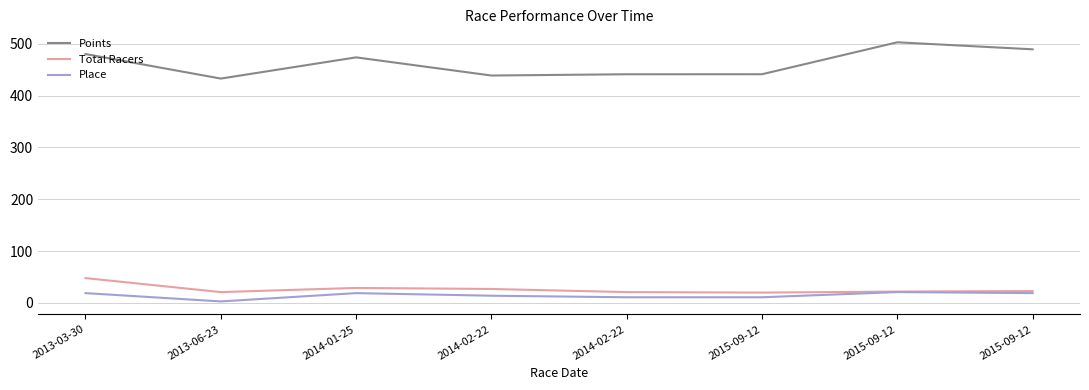

Does the chart display data point markers on the line(s)?

No